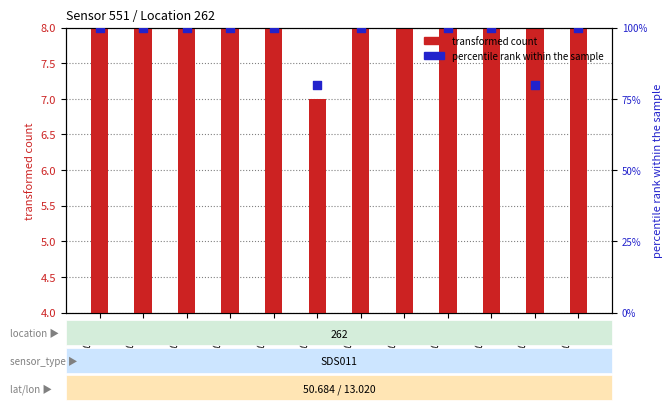

Which series has the largest total across all categories?

percentile rank within the sample